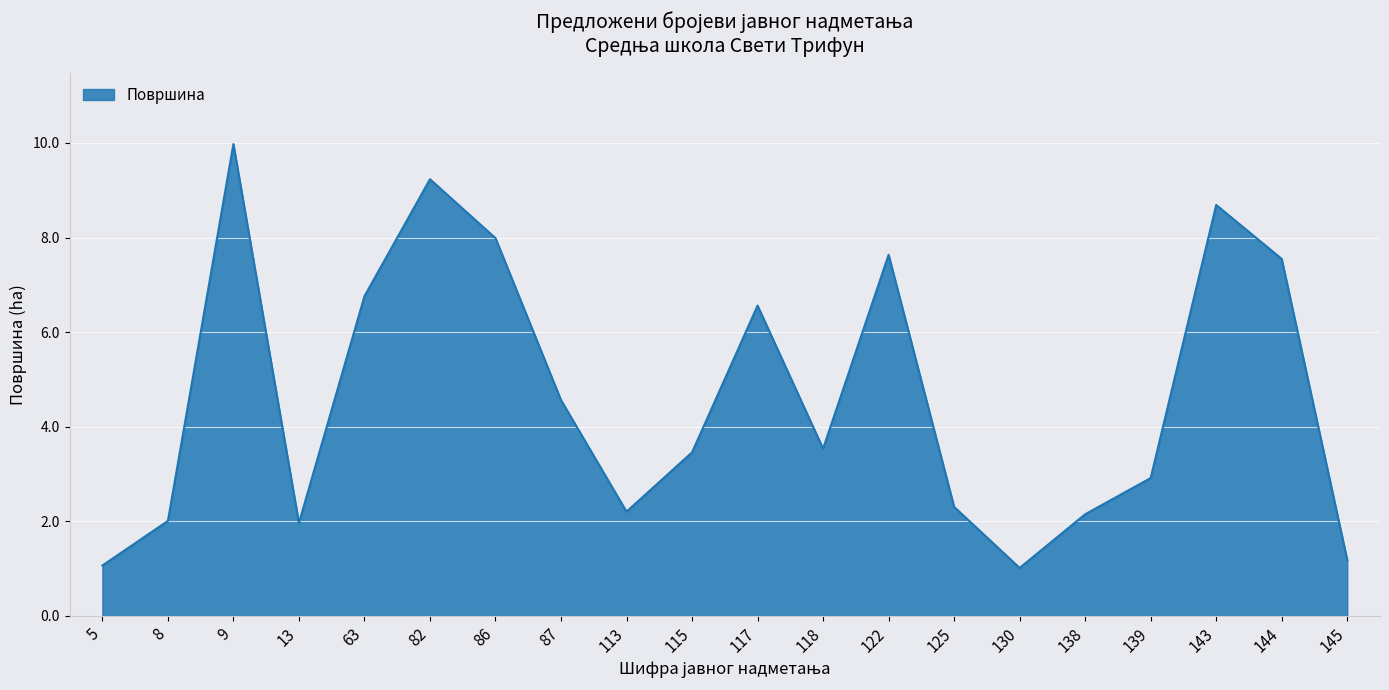

Read the value at 130.

1.0